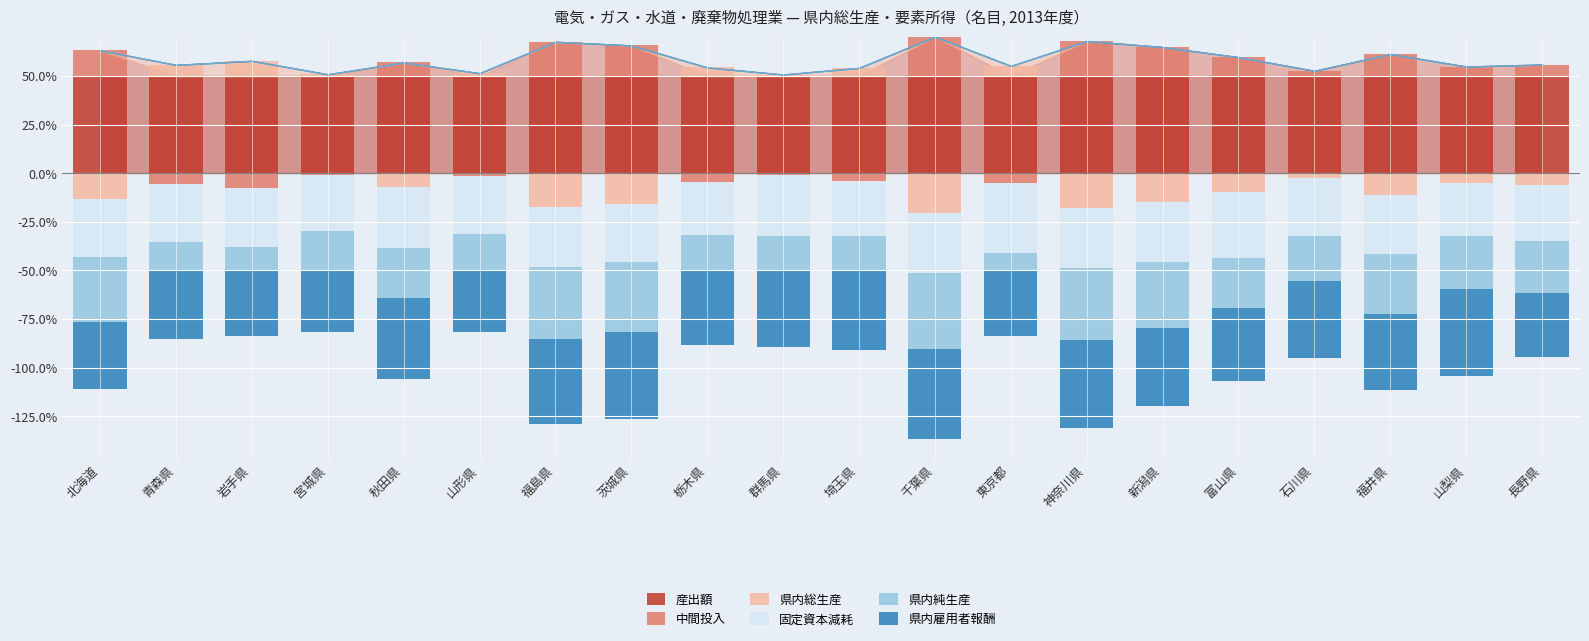

True or false: 中間投入 has a value of 9.7 at 富山県.

True